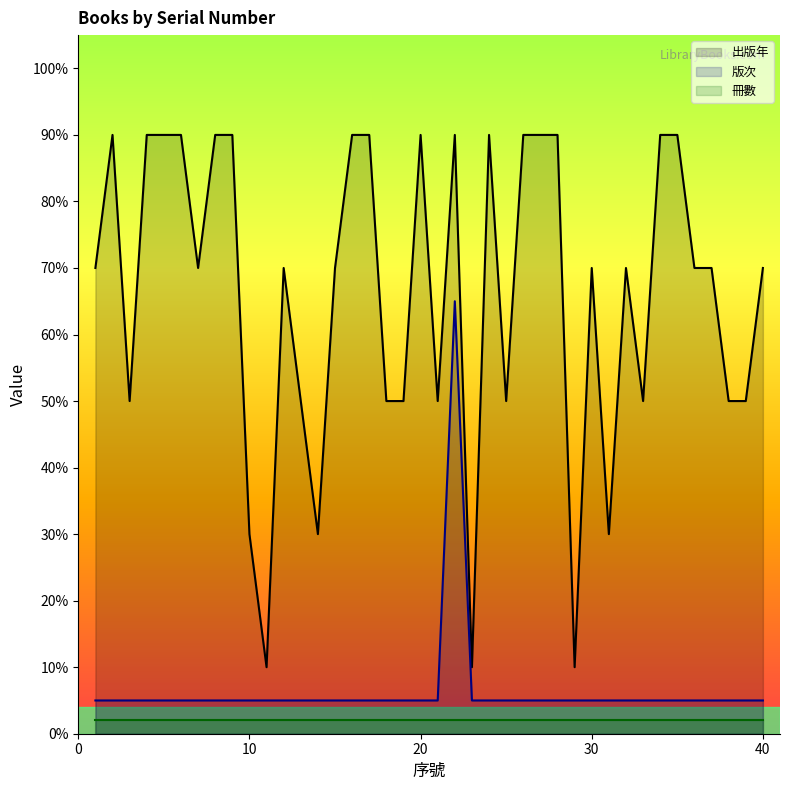

How many values in the 版次 series exceed 5?

1